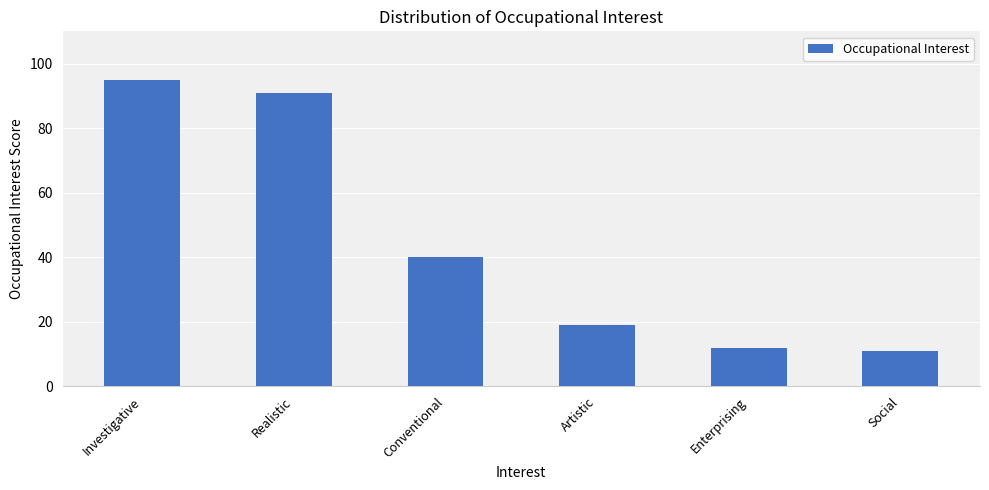

Reading left to right, extract all data points from this chart.

Investigative=95	Realistic=91	Conventional=40	Artistic=19	Enterprising=12	Social=11